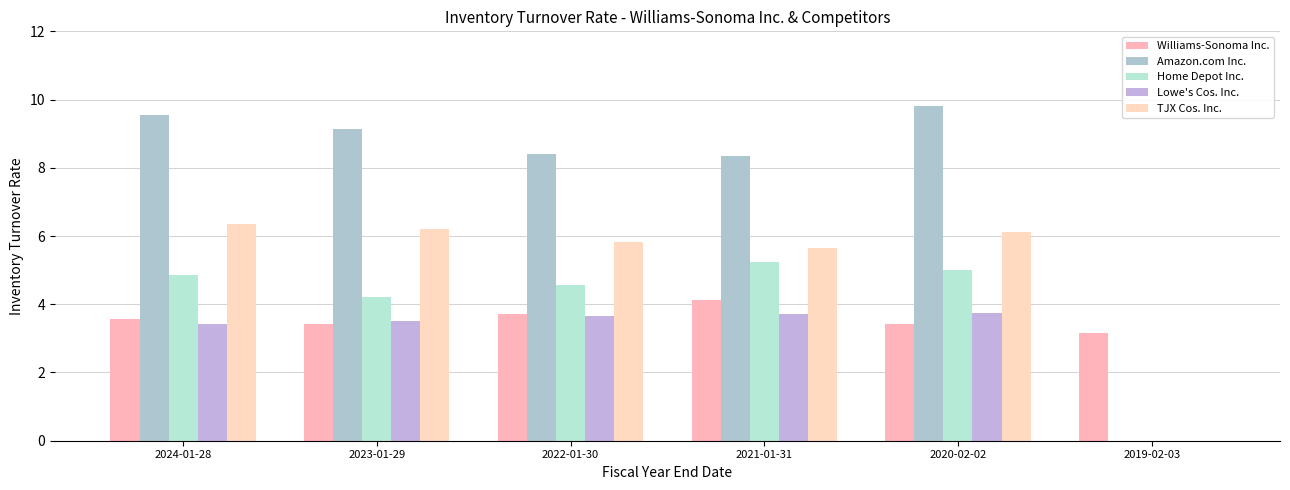

Which series has the largest total across all categories?

Amazon.com Inc.